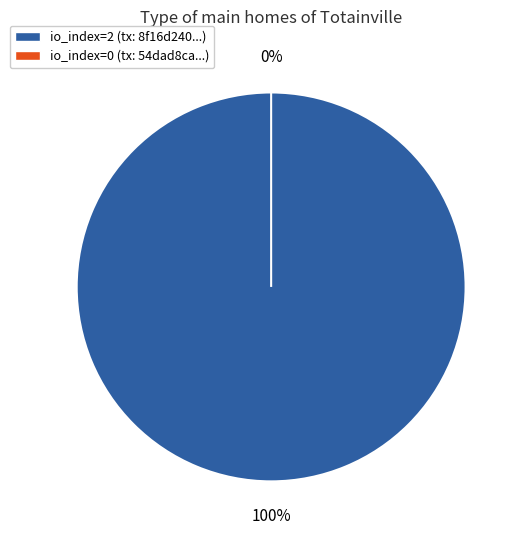

To the nearest percent, what is the difference between the largest and smallest slice percentages?

100%